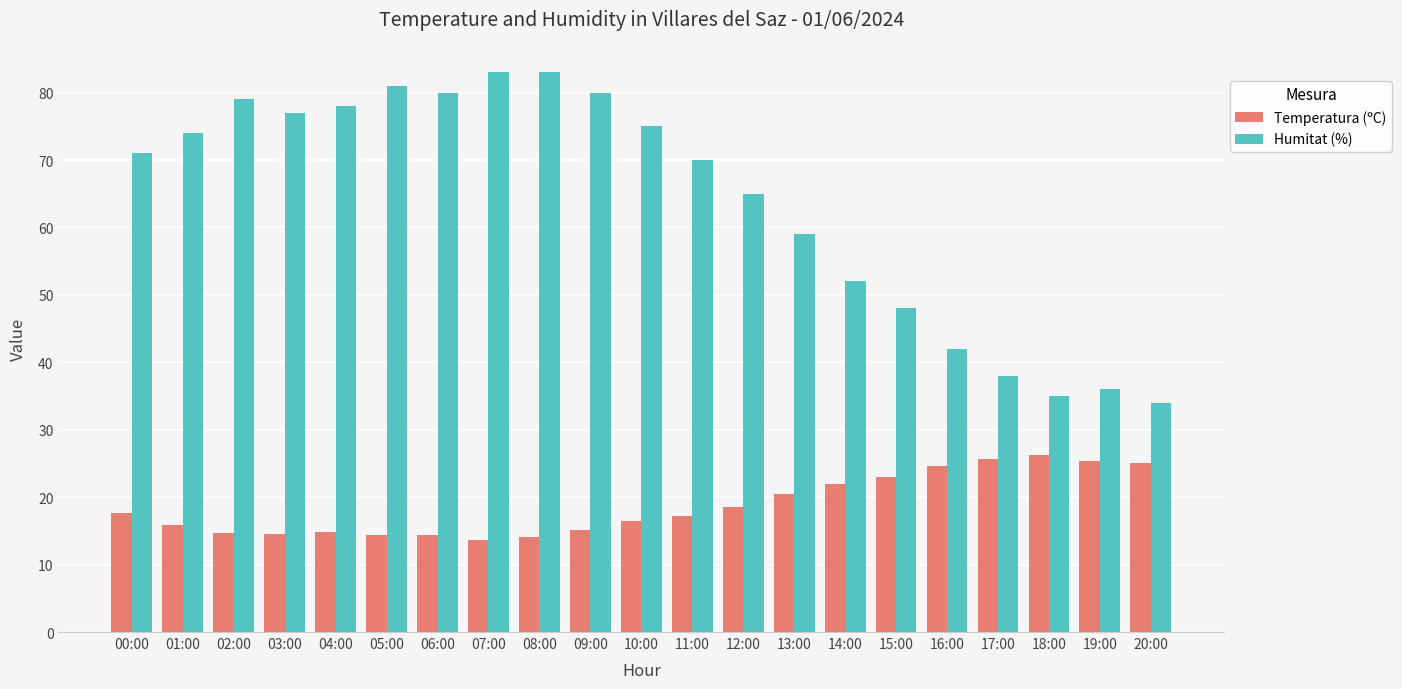

What is the difference between the second highest and second lowest values in the Humitat (%) series?

48.0